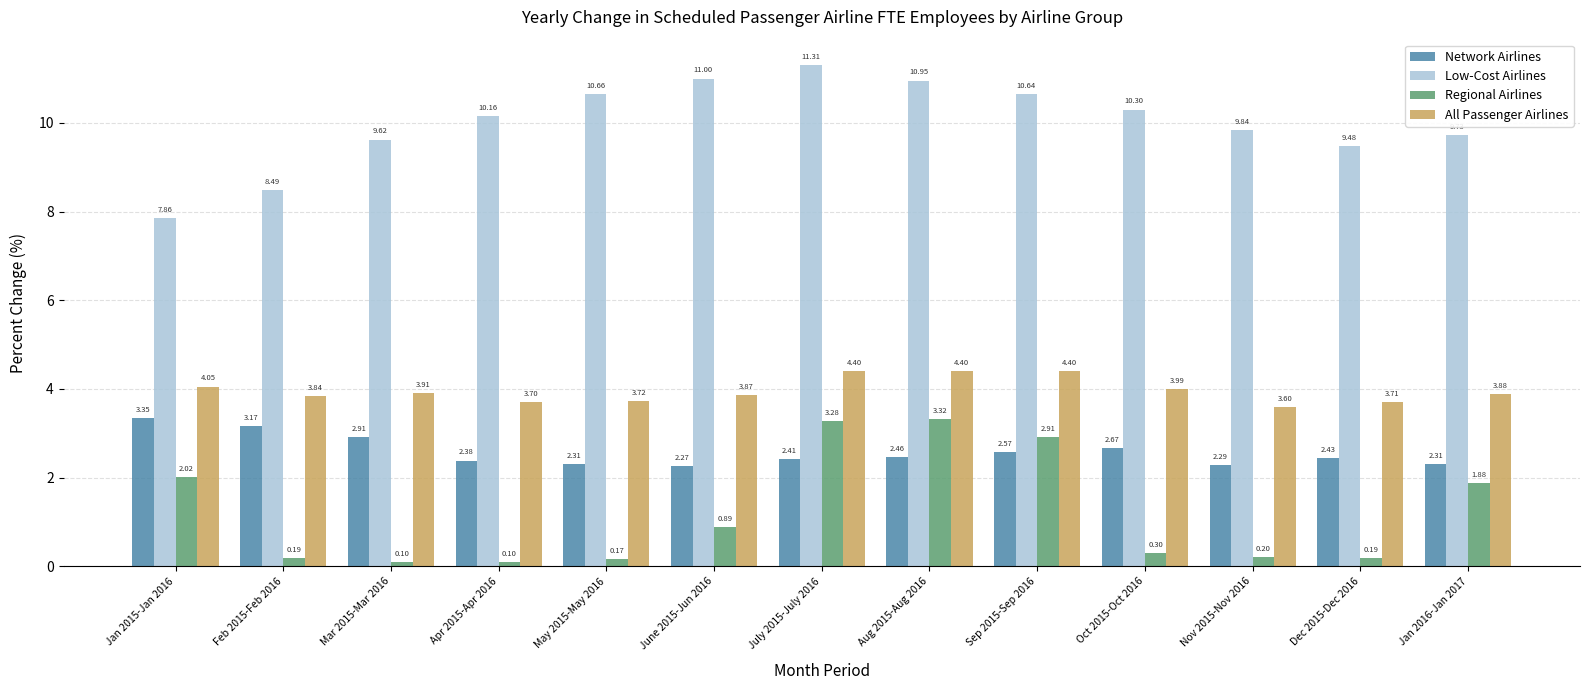

Is the value of Low-Cost Airlines at Oct 2015-Oct 2016 greater than the value of Network Airlines at Jan 2016-Jan 2017?

Yes